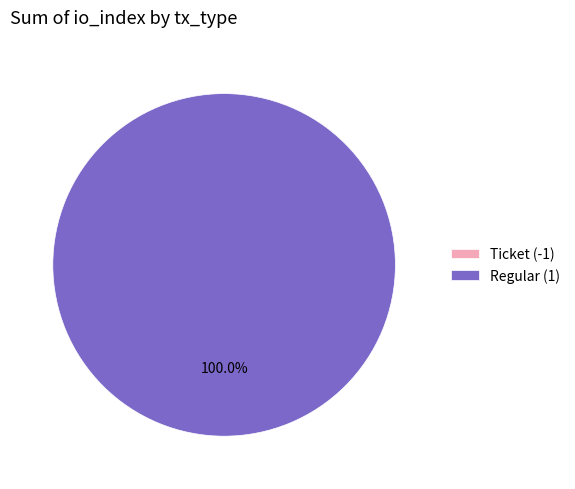

To the nearest percent, what is the combined percentage of Regular (1) and Ticket (-1)?

100%